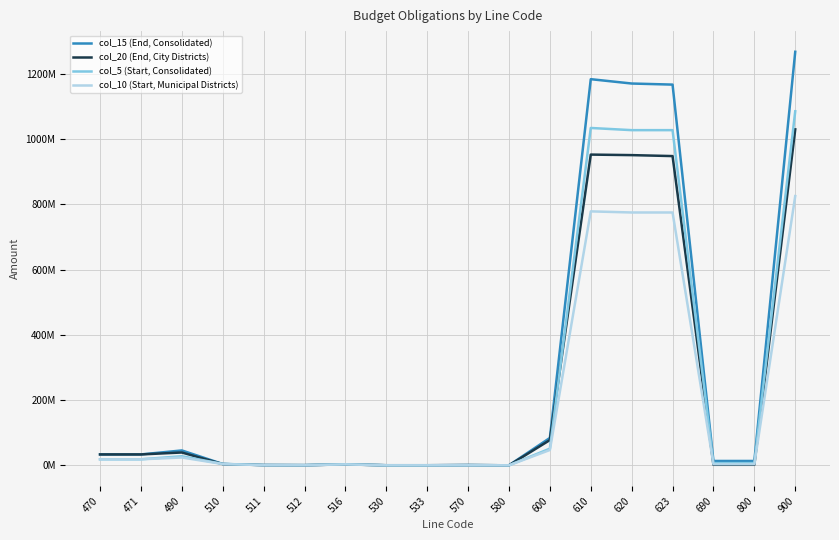

Where is the first local minimum for col_15 (End, Consolidated)?

512